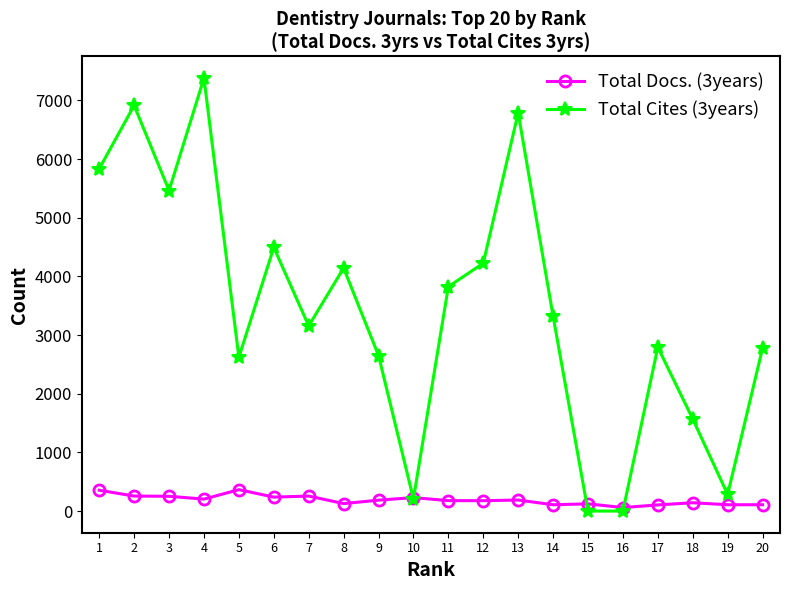

True or false: Total Cites (3years) has more than 0 points higher than both neighbors.

True